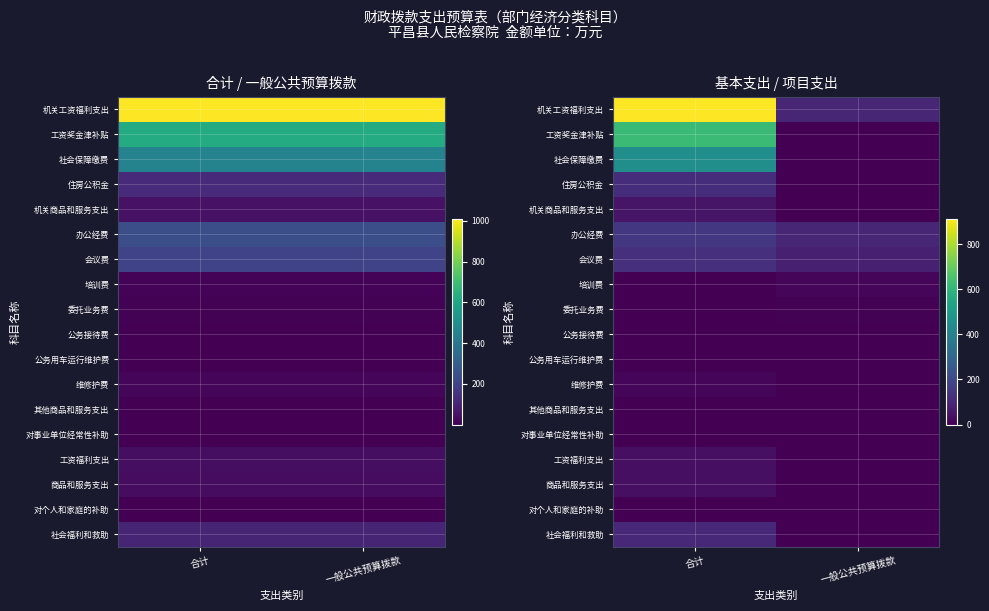

Is it true that 会议费 equals 130.4 at 一般公共预算拨款?

False